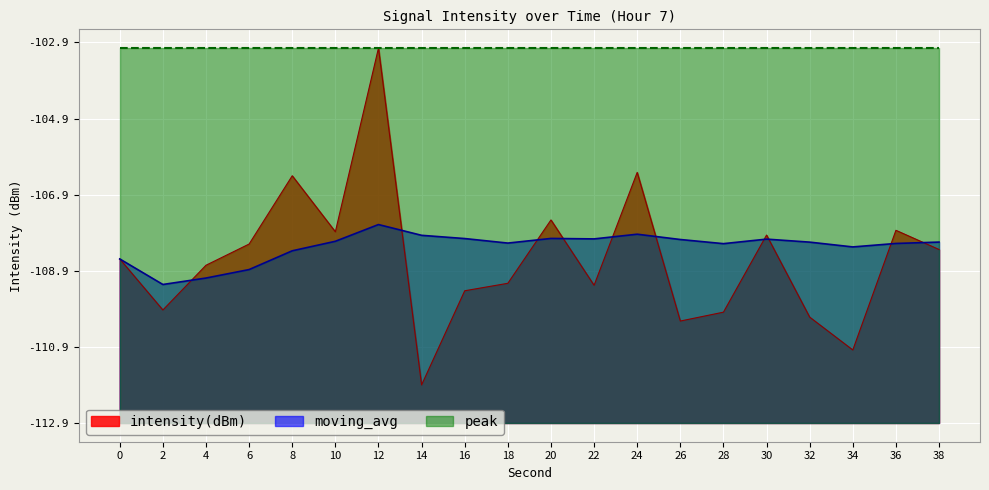

Where do moving_avg and intensity(dBm) first cross each other?

2 and 4